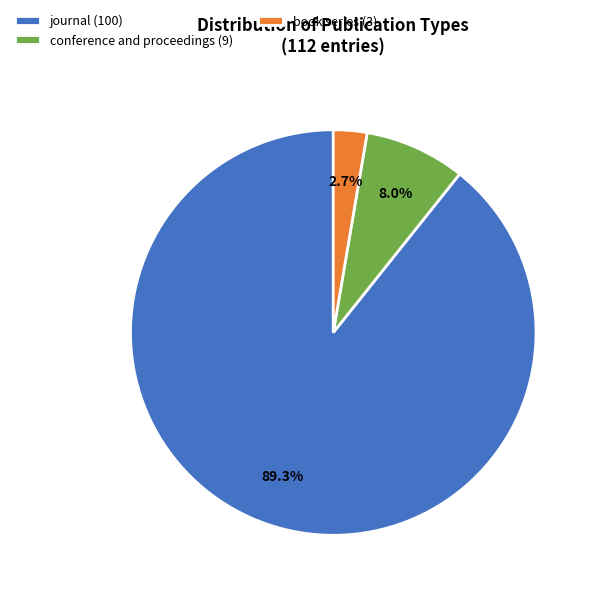

Does journal represent more than half of the total?

Yes